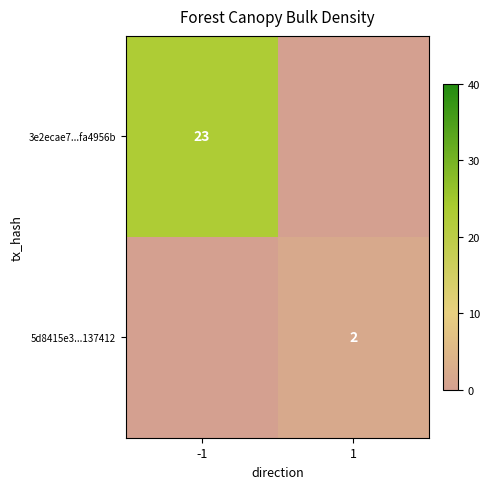

What is the difference between the highest and lowest values at -1?

23